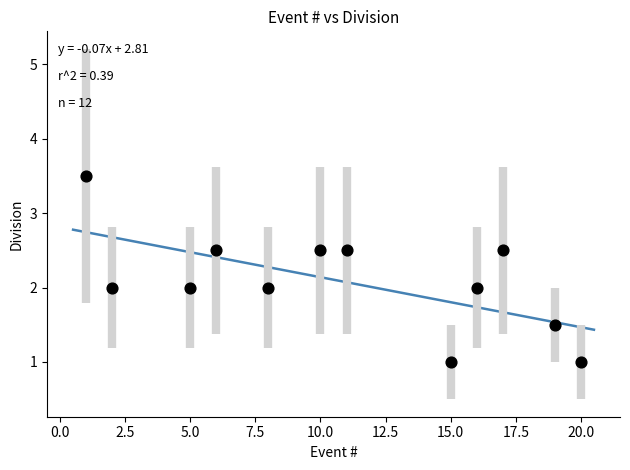

What is the range of X values (max minus min)?

19.0